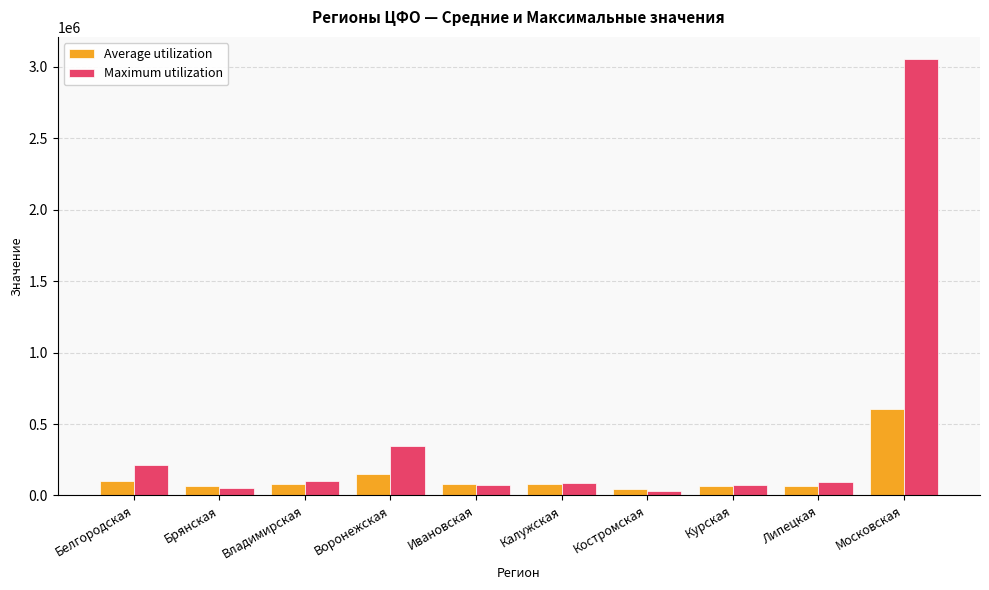

At how many categories does at least one series exceed 1940321?

1